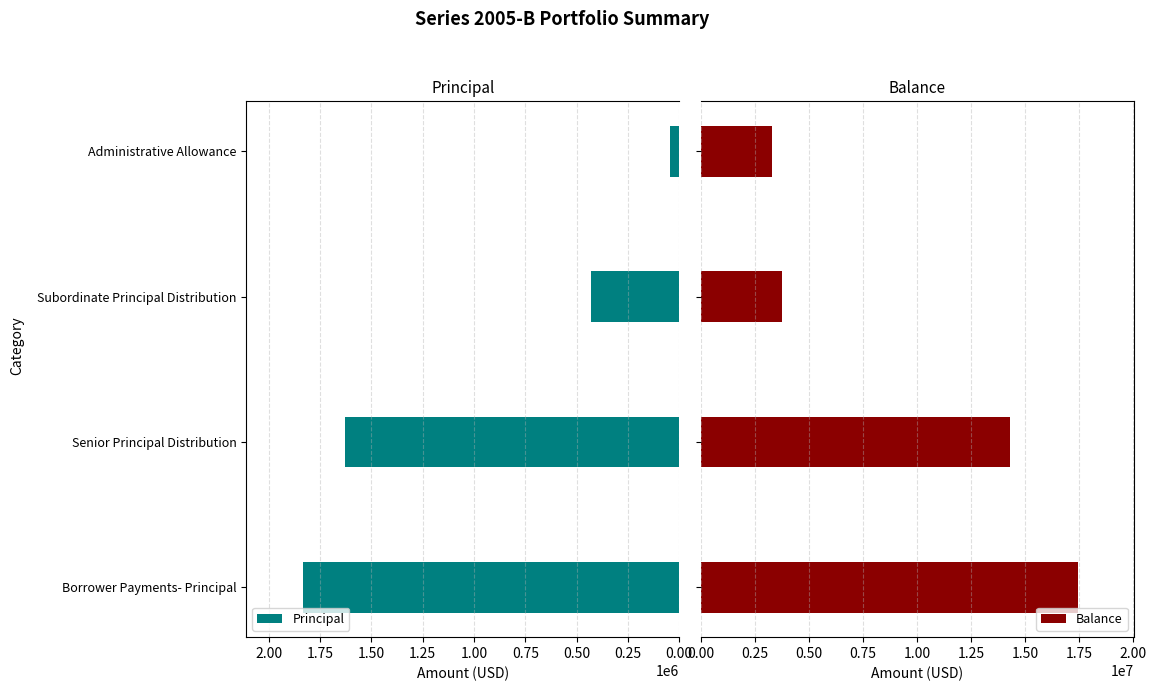

Reading right to left, what are all the values shown in this chart?

Principal: 46634.4	428206.2	1625568.4	1833928.2
Balance: 3295815.9	3769941.9	14311558.6	17415247.5